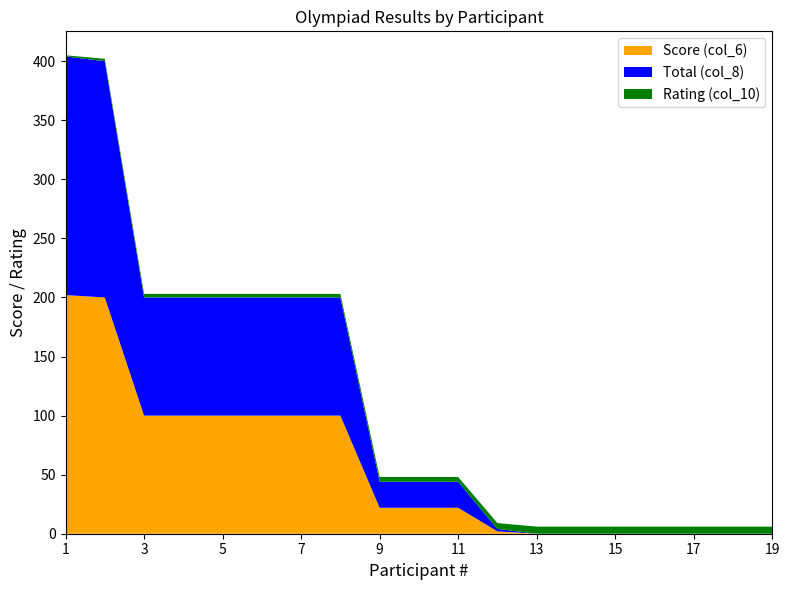

Reading left to right, what are all the values shown in this chart?

Score (col_6): 1=202	2=200	3=100	4=100	5=100	6=100	7=100	8=100	9=22	10=22	11=22	12=2	13=0	14=0	15=0	16=0	17=0	18=0	19=0
Total (col_8): 1=202	2=200	3=100	4=100	5=100	6=100	7=100	8=100	9=22	10=22	11=22	12=2	13=0	14=0	15=0	16=0	17=0	18=0	19=0
Rating (col_10): 1=1	2=2	3=3	4=3	5=3	6=3	7=3	8=3	9=4	10=4	11=4	12=5	13=6	14=6	15=6	16=6	17=6	18=6	19=6